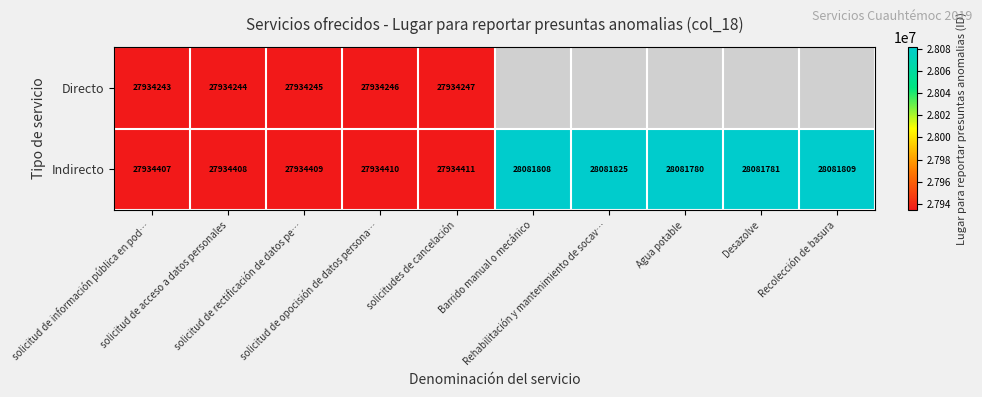

What is the smallest value displayed?

27934243.0